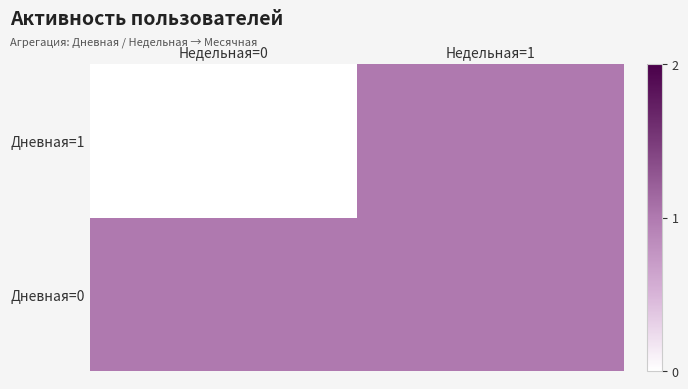

What is the total value across all series at Недельная=0?

1